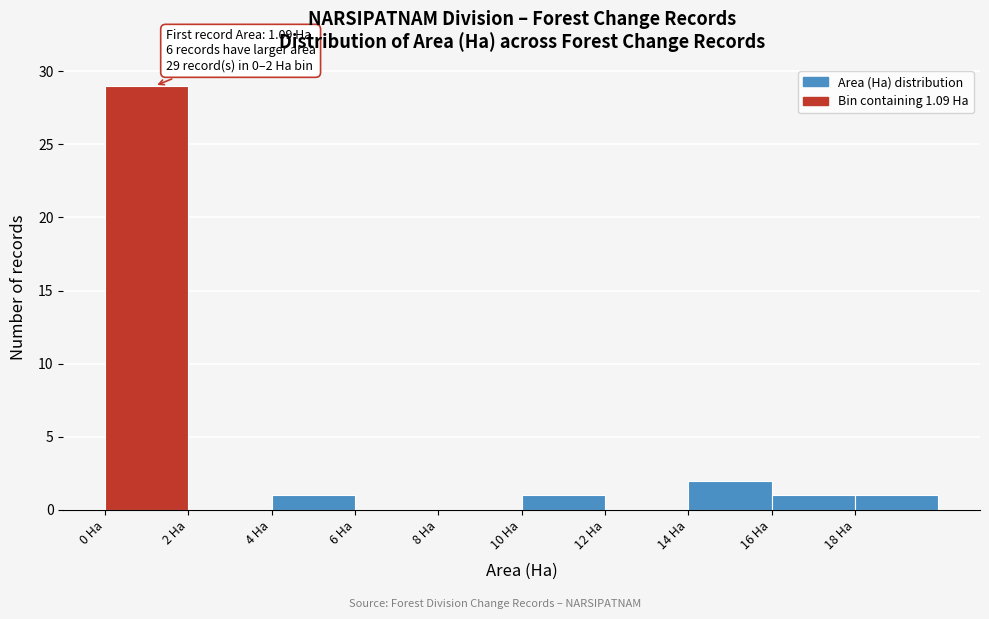

Over which range of the x-axis is the bar tallest?

0 to 2